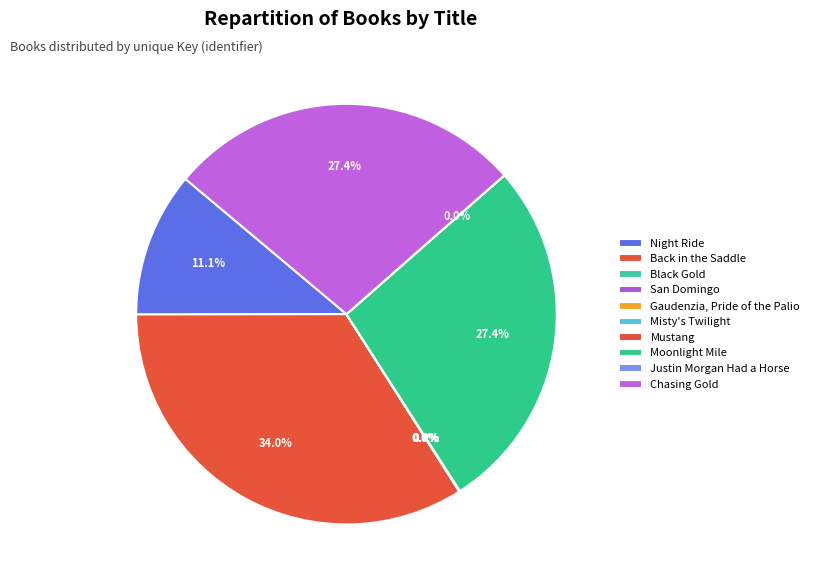

The Back in the Saddle slice represents 26% of the pie. True or false?

False